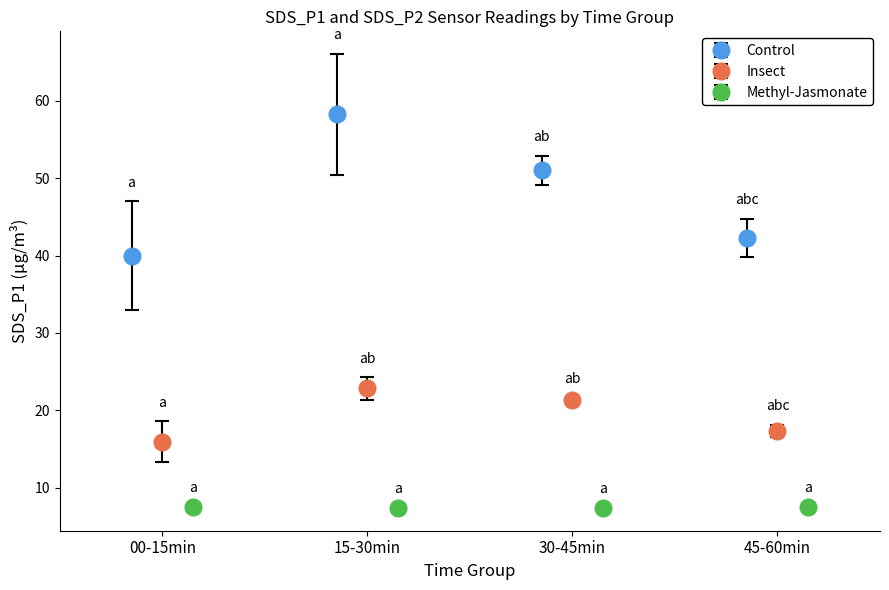

Which series has the widest spread of values?

Control